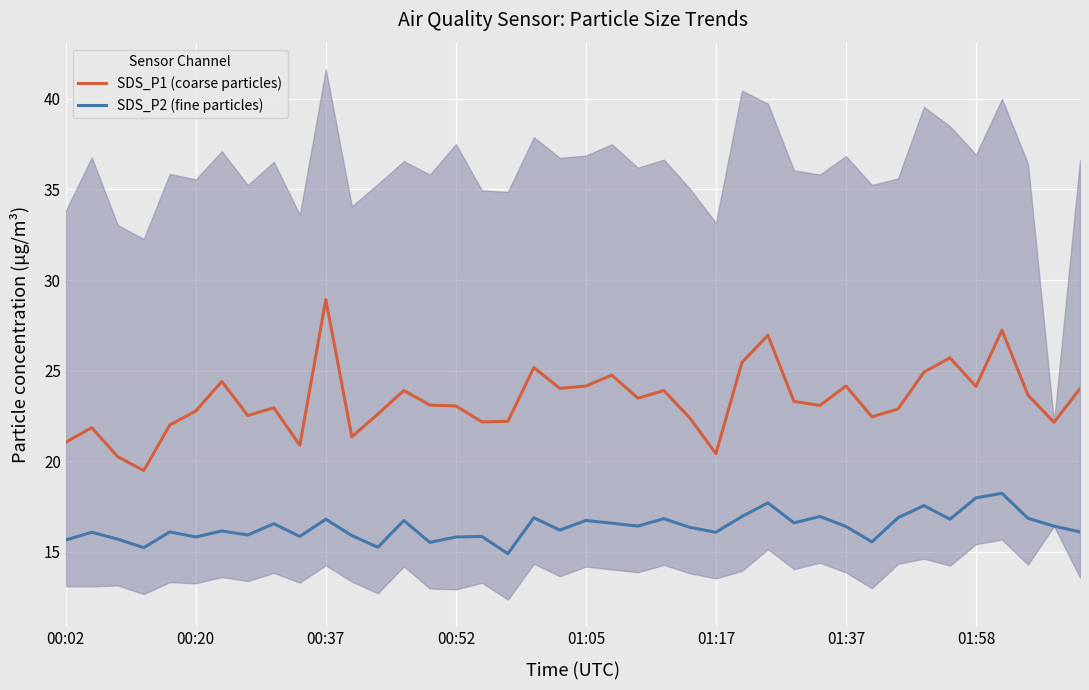

What is the highest value of the SDS_P2 (fine particles) series?

18.2